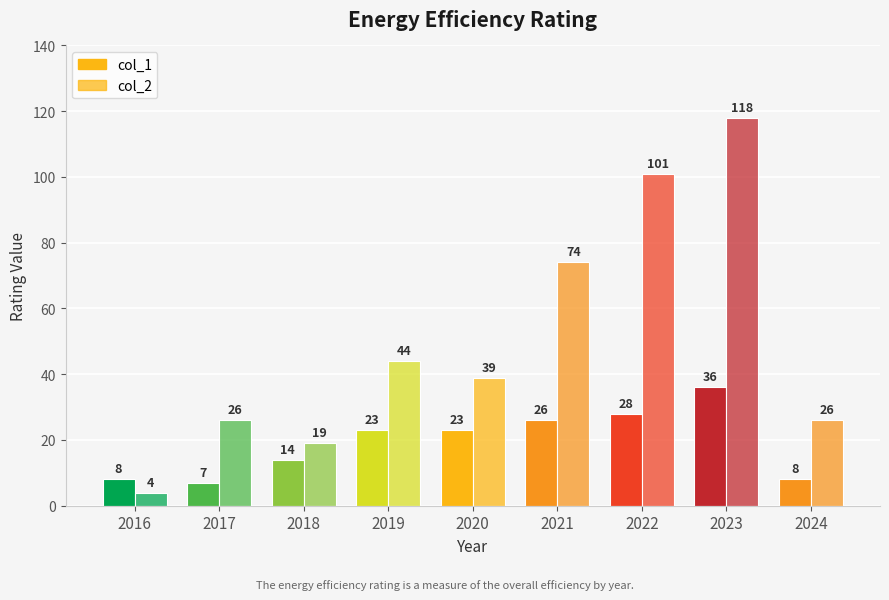

At which label does col_1 reach its peak?

2023